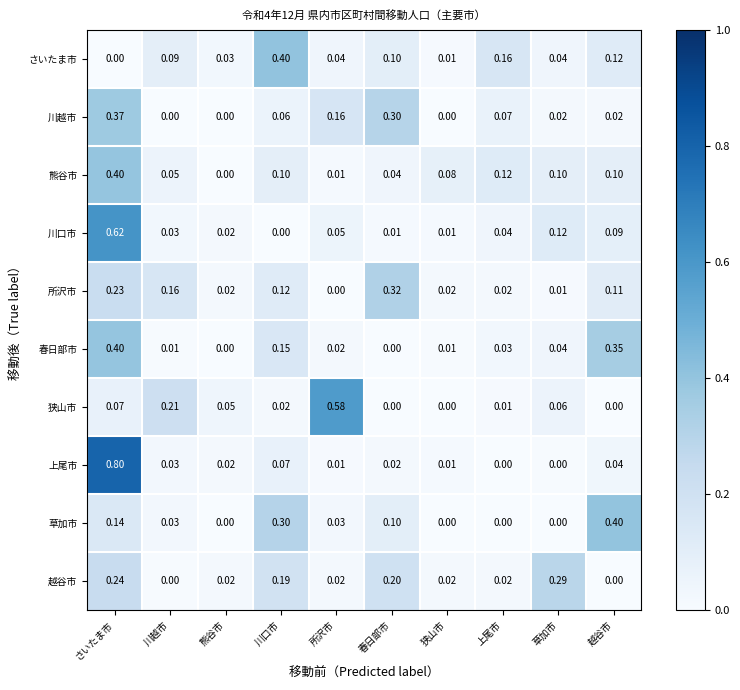

Is the value of 草加市 at 狭山市 greater than the value of 春日部市 at 上尾市?

No